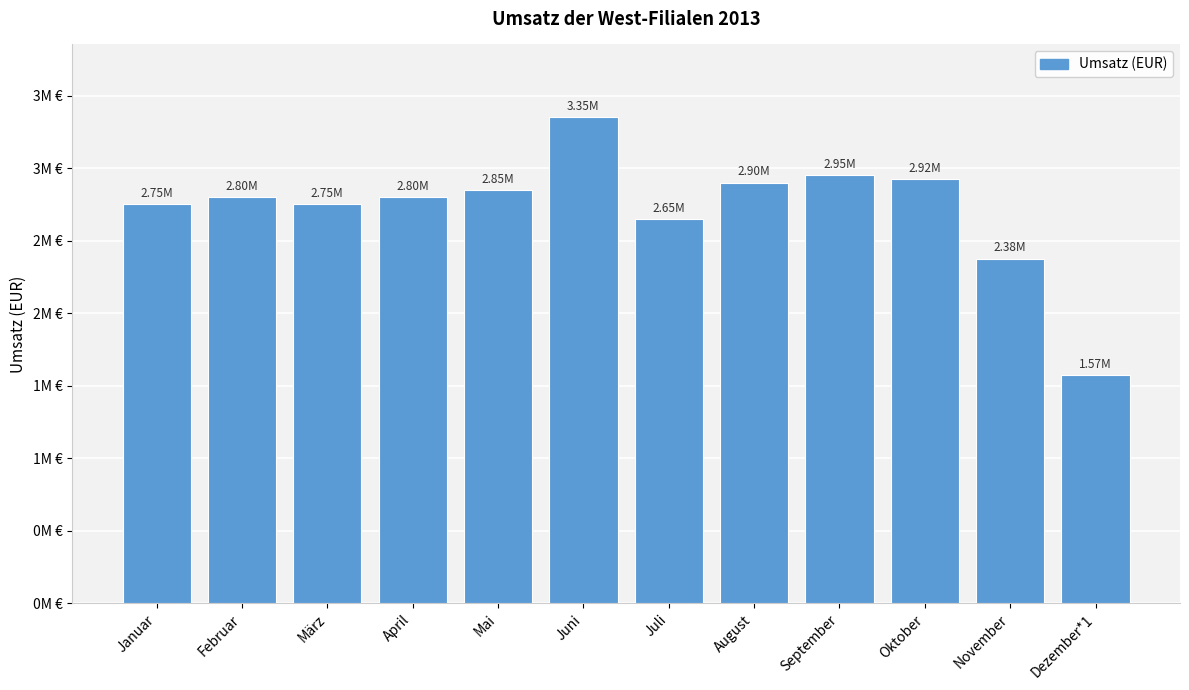

Does the chart contain any negative values?

No